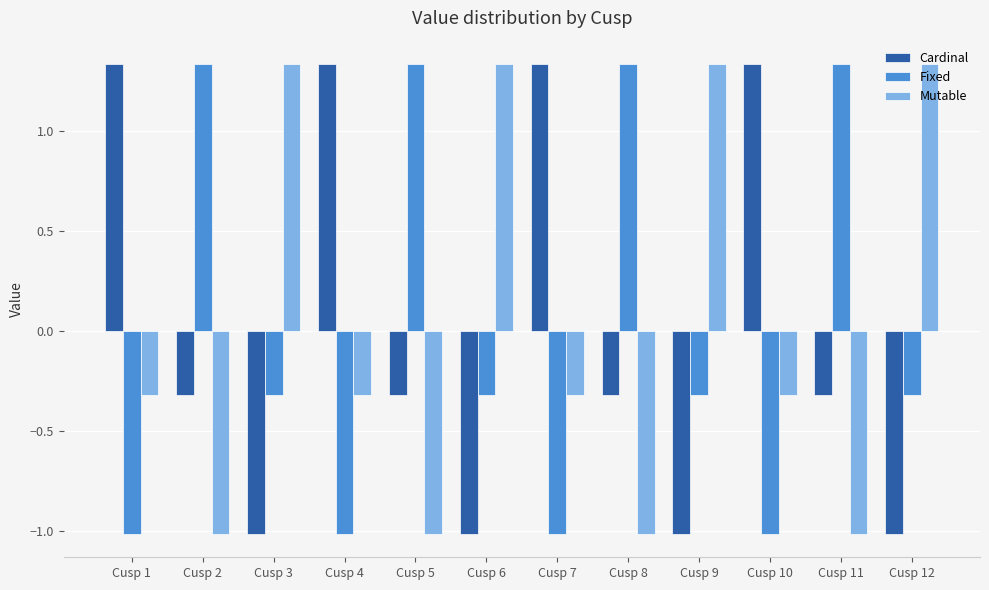

True or false: Fixed has a value of -1.5 at Cusp 1.

False